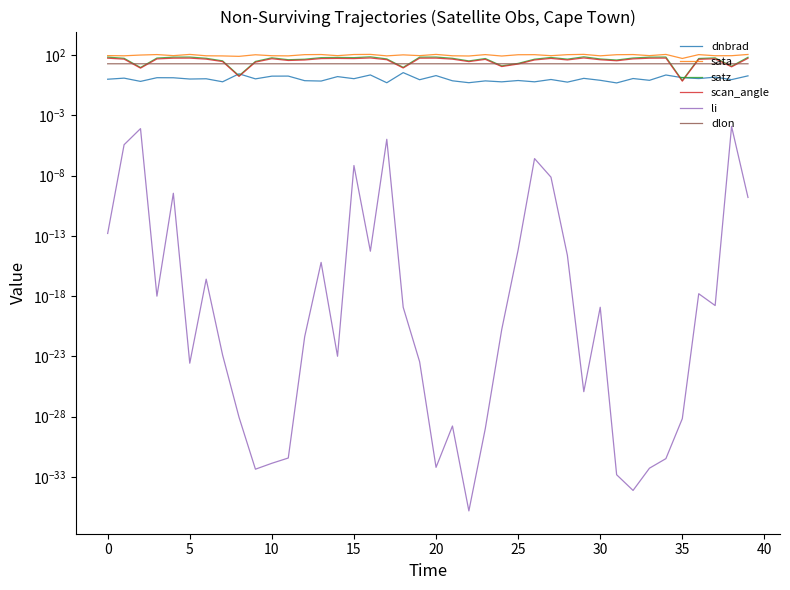

True or false: dnbrad has a value of 0.5 at 31.

True